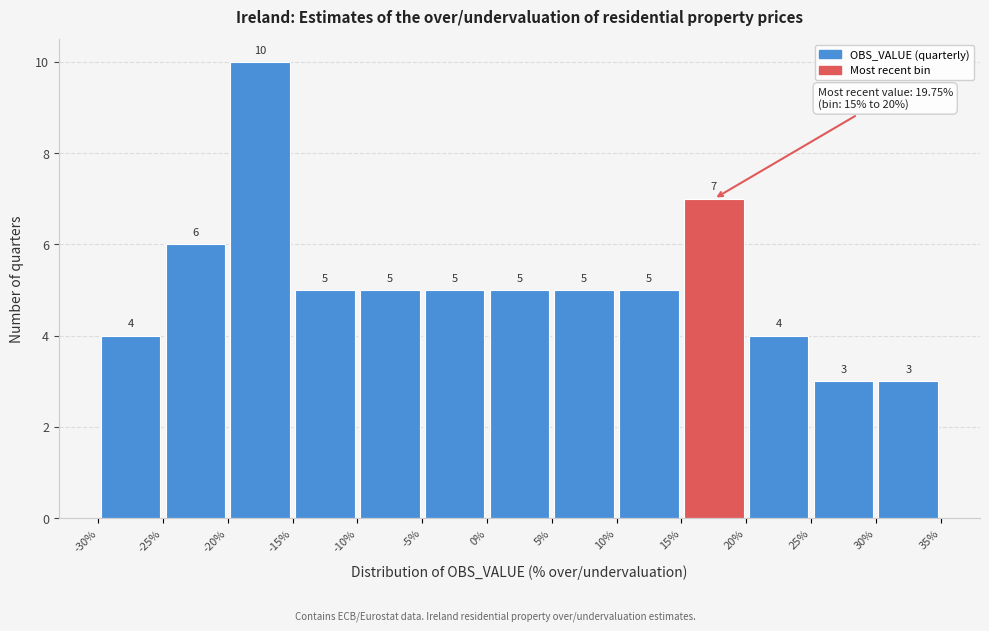

Reading left to right, list every bar in this chart as the range it spans on the x-axis followed by its height.

-30% to -25%: 4
-25% to -20%: 6
-20% to -15%: 10
-15% to -10%: 5
-10% to -5%: 5
-5% to 0%: 5
0% to 5%: 5
5% to 10%: 5
10% to 15%: 5
15% to 20%: 7
20% to 25%: 4
25% to 30%: 3
30% to 35%: 3